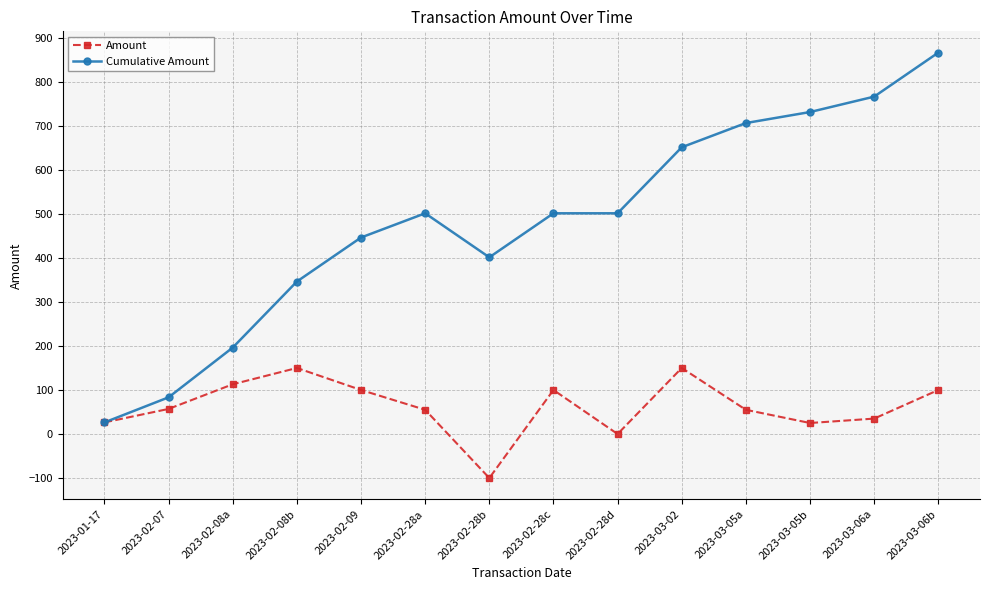

Which category has the highest value across all series?

2023-03-06b